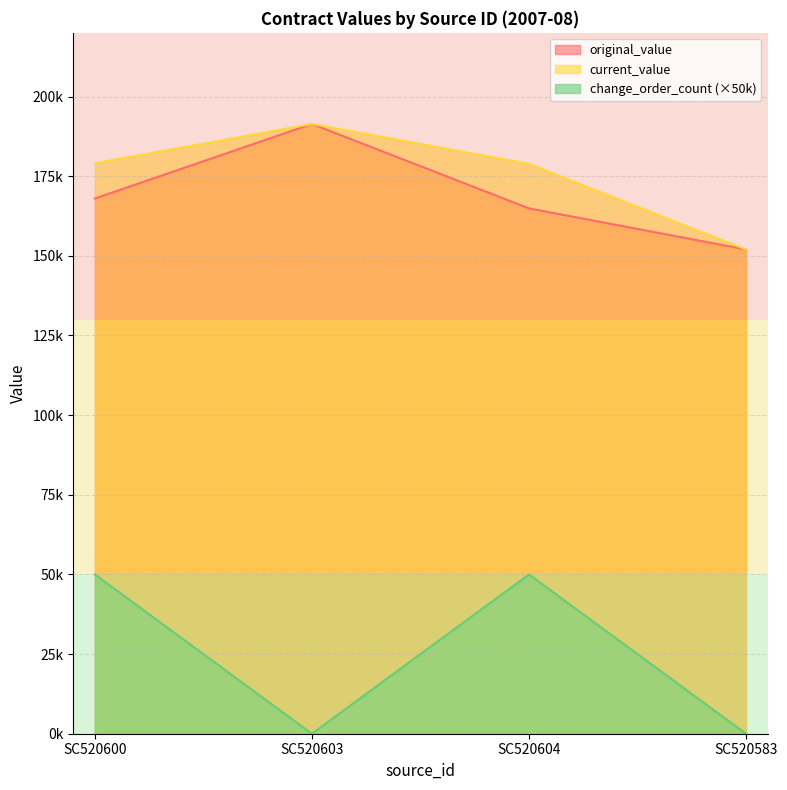

True or false: change_order_count and original_value cross at least once.

False